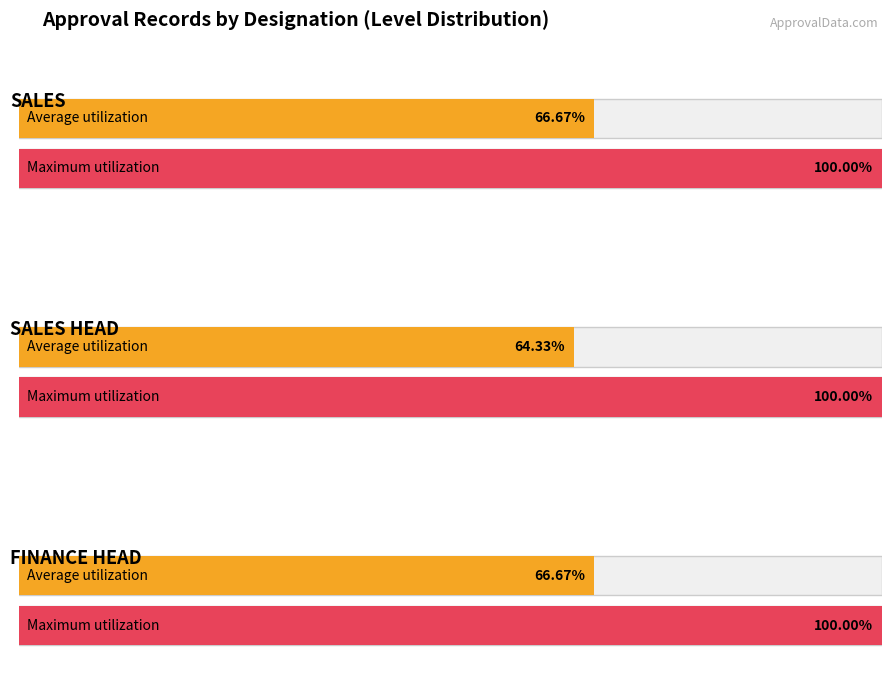

Is the value of SALES HEAD at SALES HEAD greater than the value of SALES at 4?

No